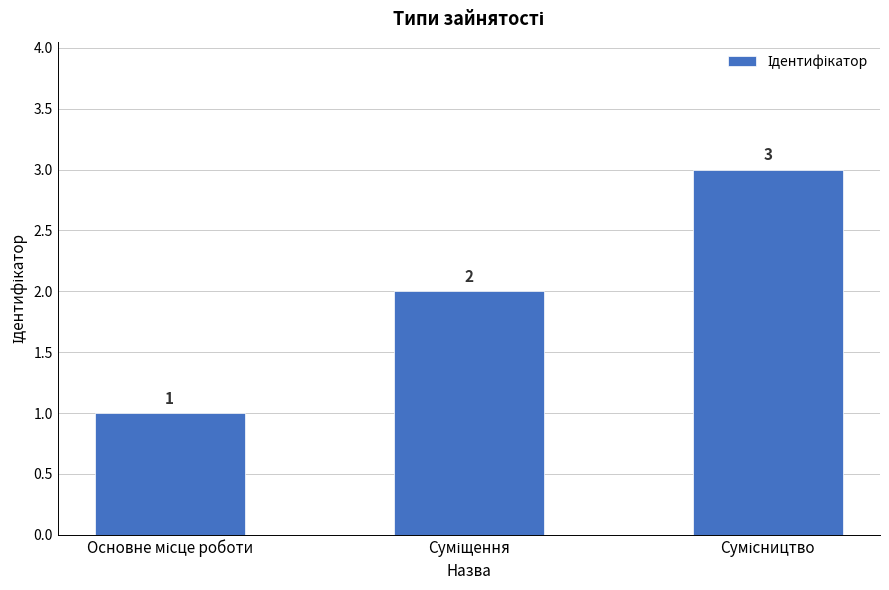

Count the number of categories in the chart.

3